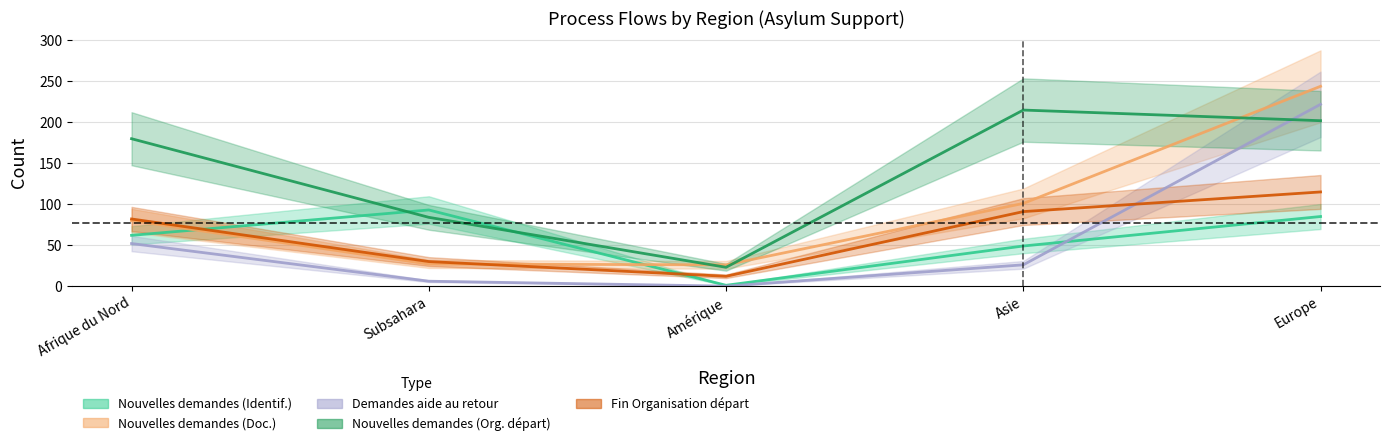

At which label is Nouvelles demandes (SaR Identification) closest to 47?

Asie